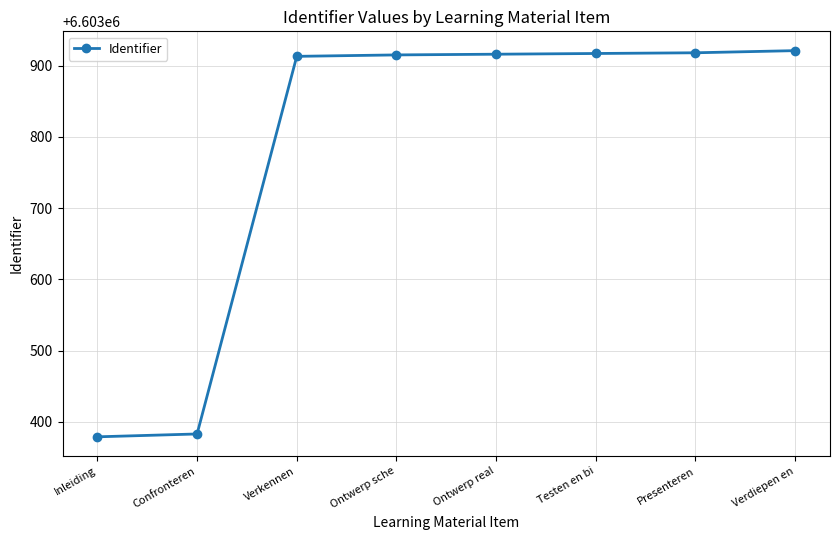

The chart shows a value of 11378132 at Ontwerp sche. True or false?

False